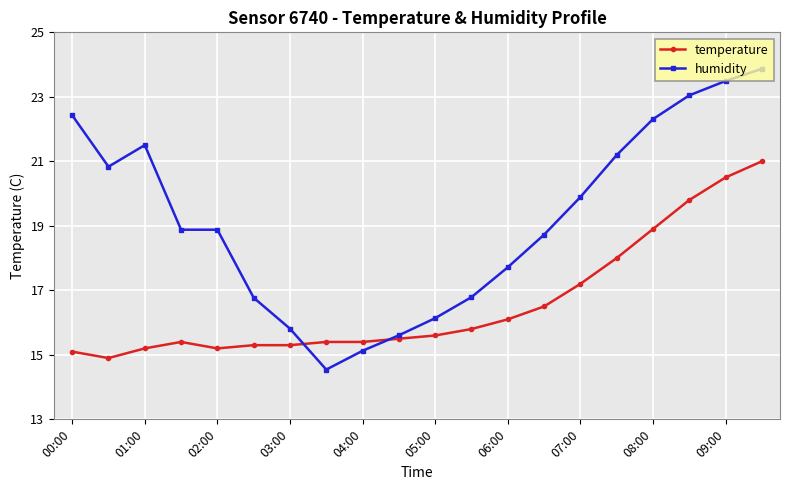

What is the value of the humidity point at the 3rd from the left?

21.5